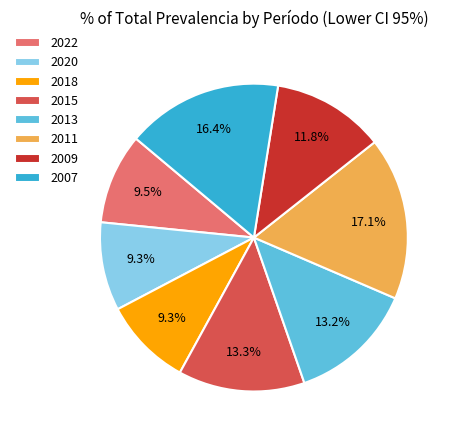

Which category has the biggest portion of the pie?

2011